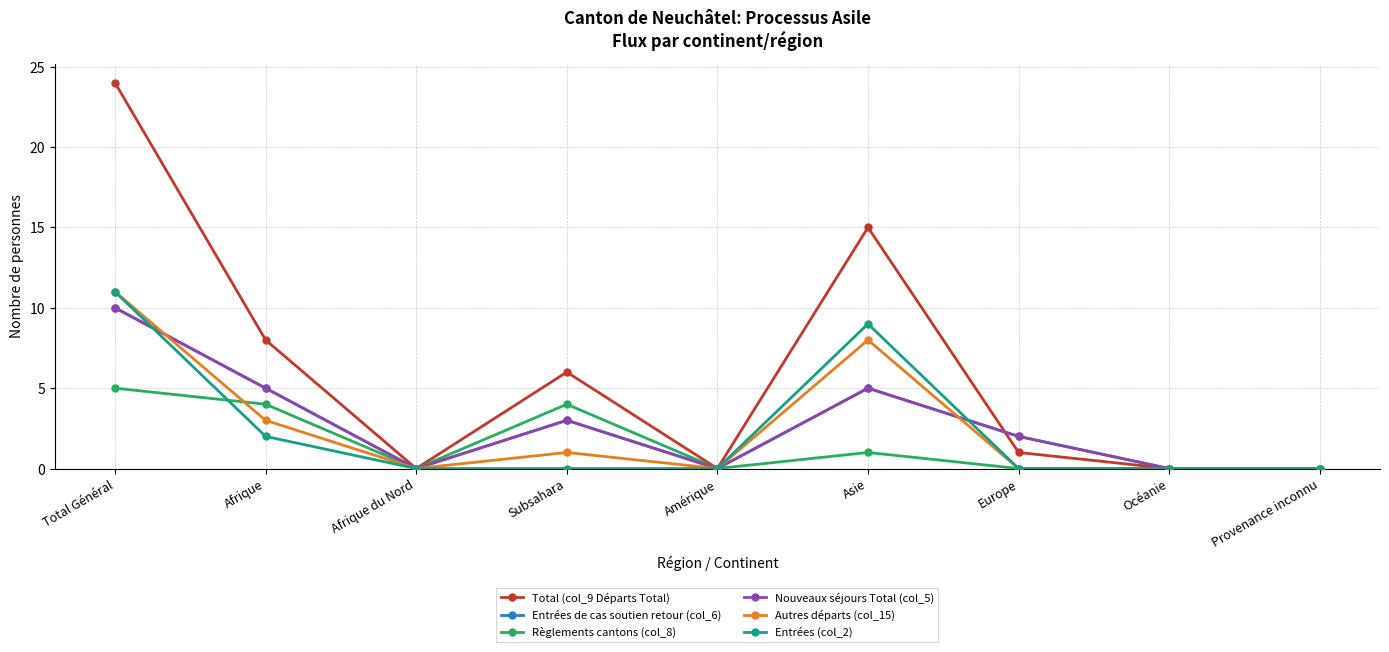

Rank the series at Total Général from lowest to highest value.

Règlements cantons (col_8), Entrées de cas soutien retour (col_6), Nouveaux séjours Total (col_5), Autres départs (col_15), Entrées (col_2), Total (col_9 Départs Total)